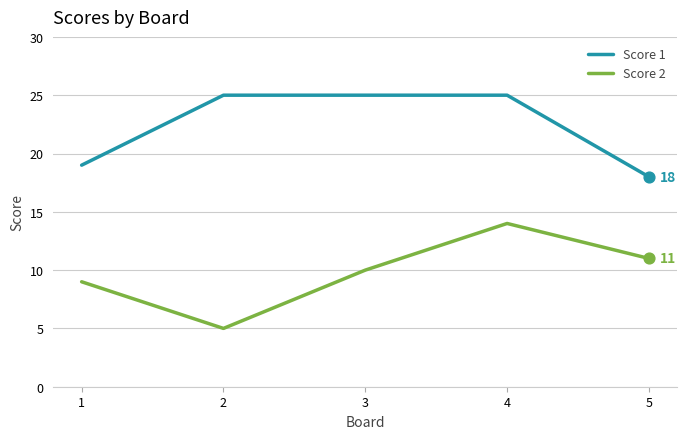

Between 1 and 4, which series saw the biggest shift?

Score 1